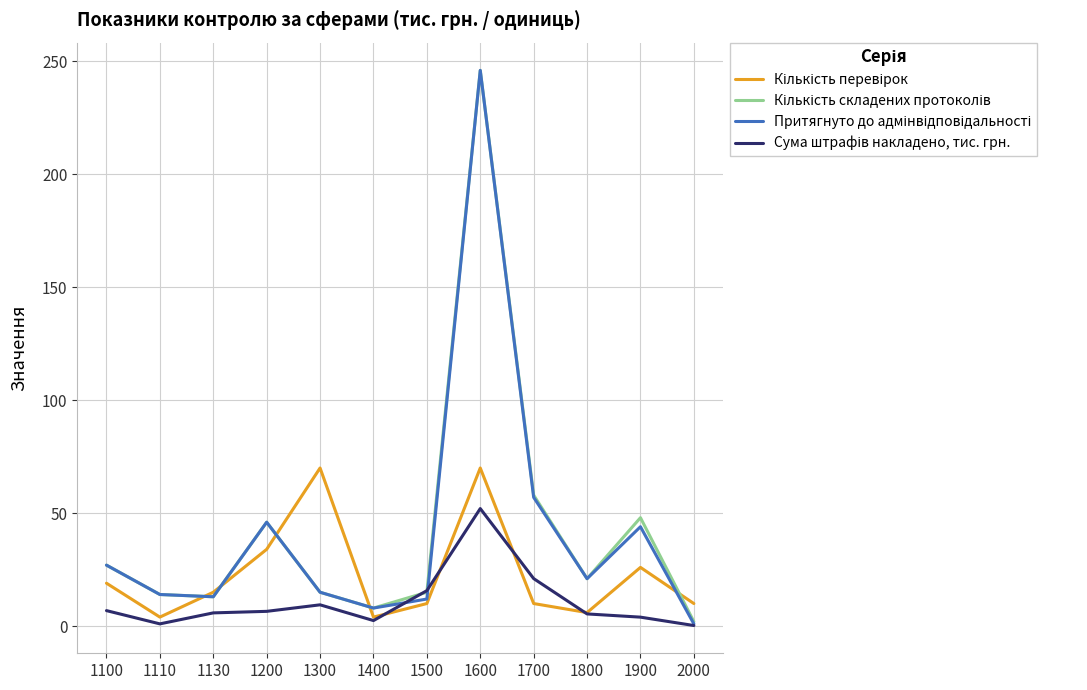

At which category is the sum across all series the highest?

1600